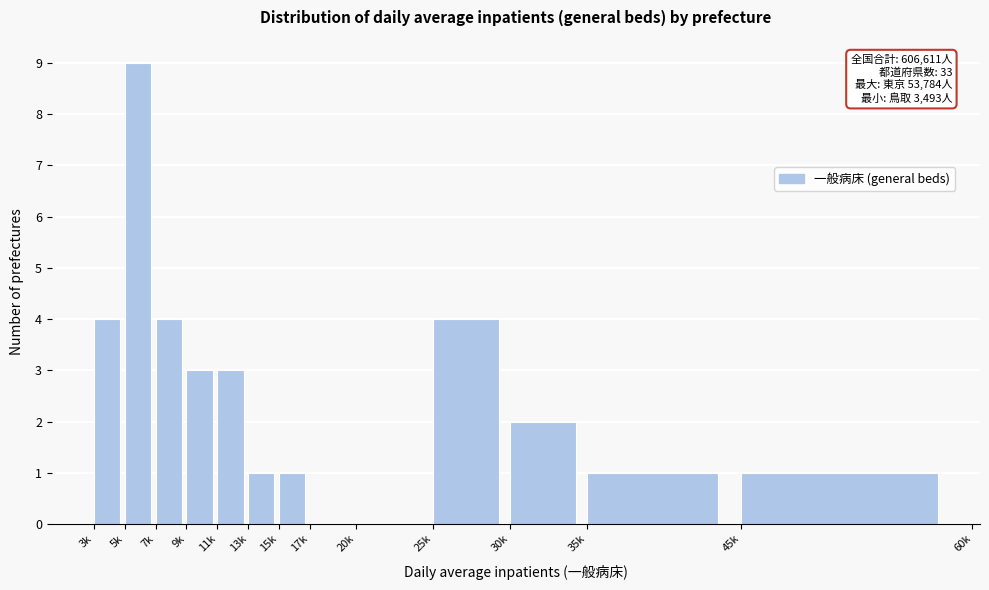

Reading right to left, transcribe all the data shown in this chart.

45k=1	35k=1	30k=2	25k=4	20k=0	17k=0	15k=1	13k=1	11k=3	9k=3	7k=4	5k=9	3k=4